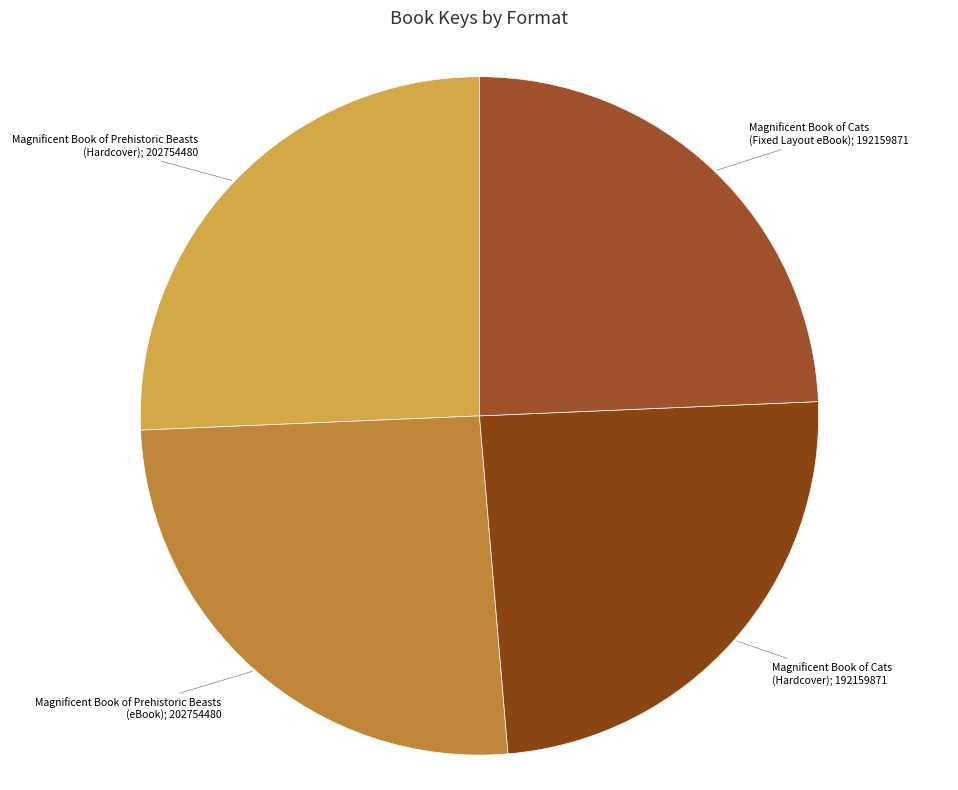

Count the number of slices in the pie.

4